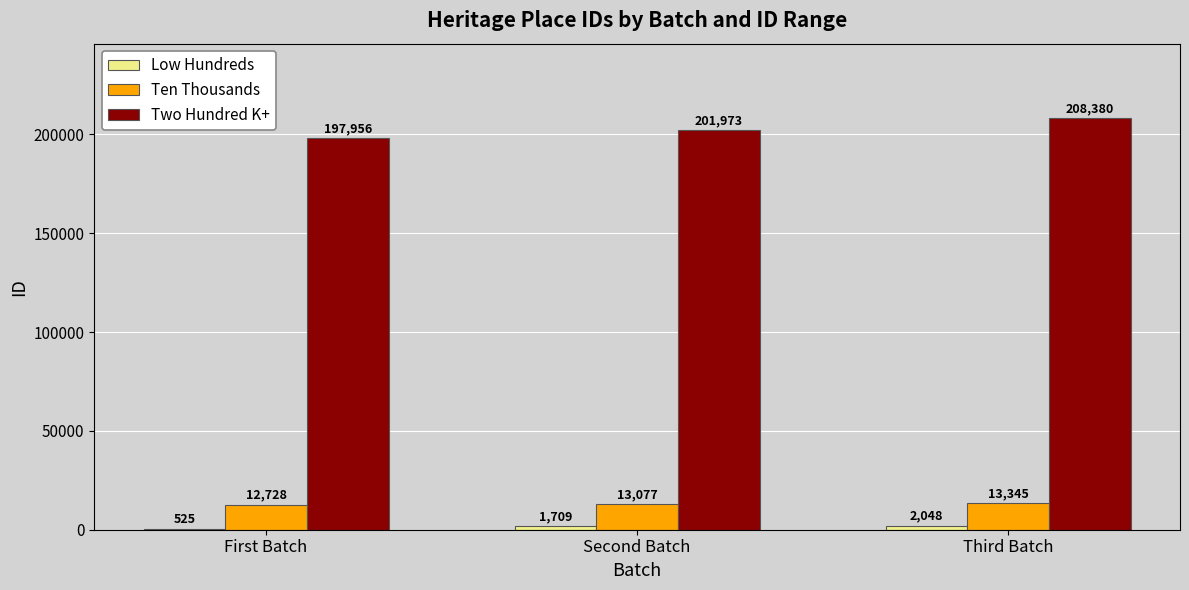

Is the value of Ten Thousands at Second Batch greater than the value of Two Hundred K+ at Second Batch?

No